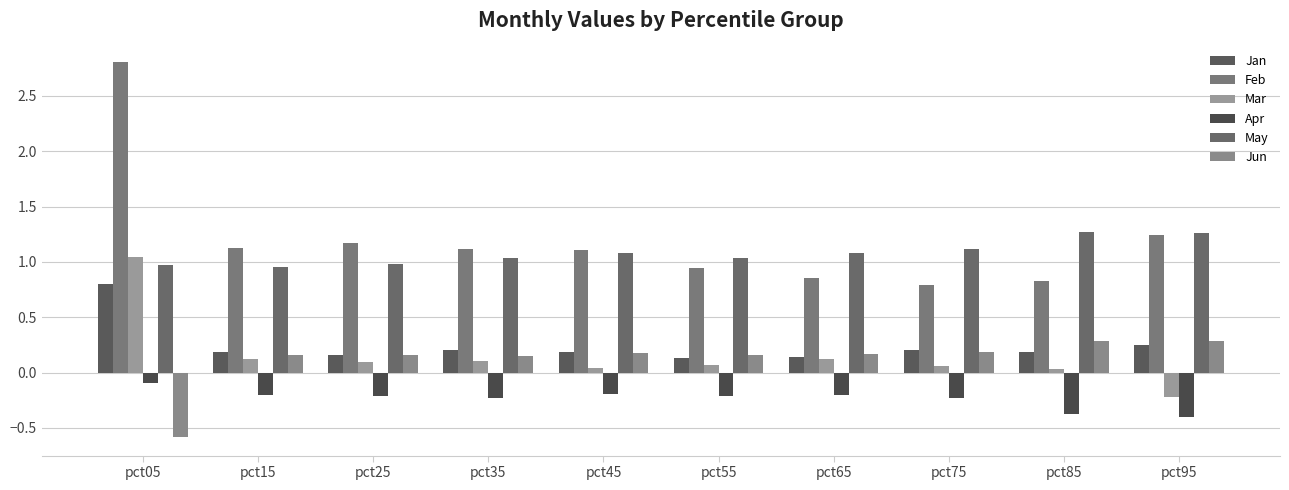

What value does the Mar series have at pct95?

-0.2